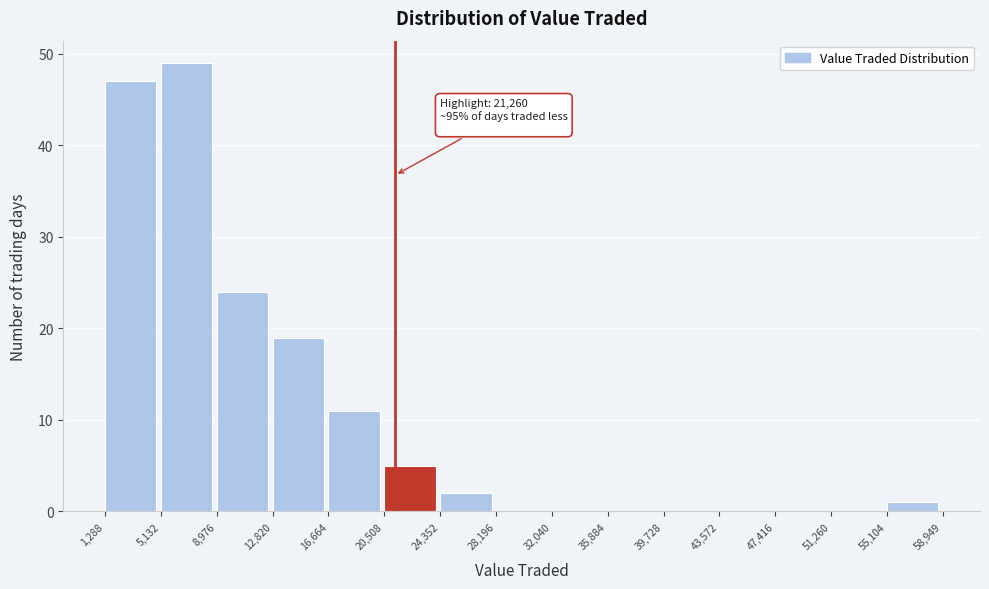

Over which range of the x-axis is the bar tallest?

5,132 to 8,976